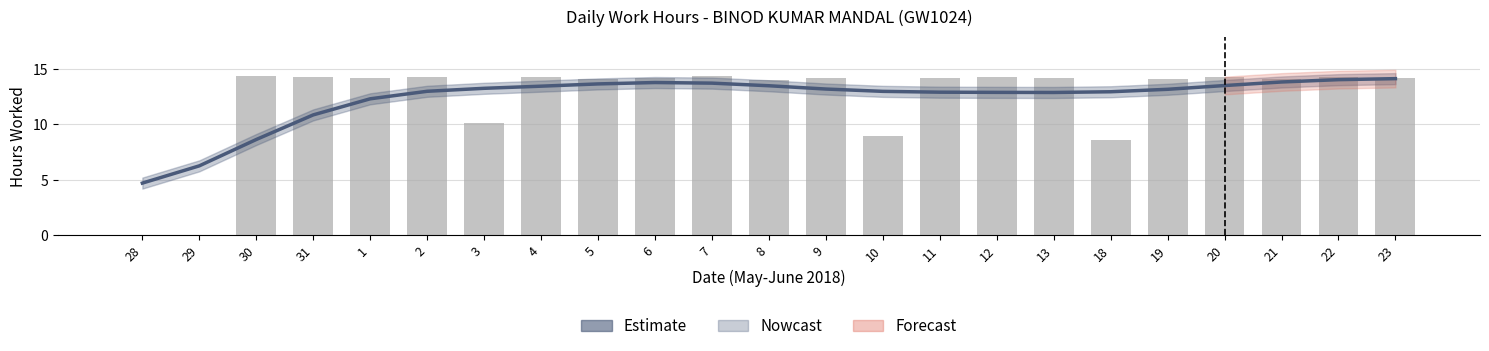

The Low (Hours) series shows 22.8 at 8. True or false?

False